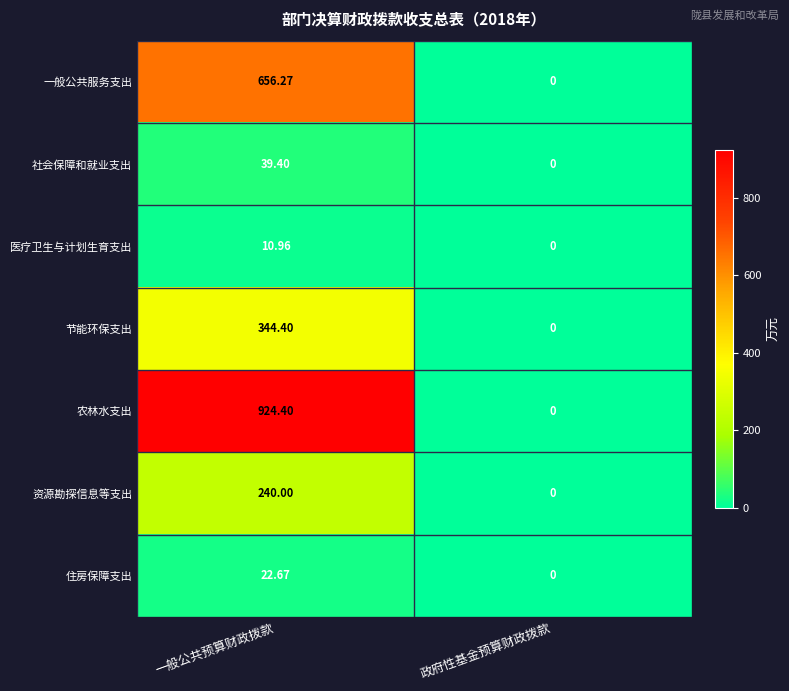

At which category is the sum across all series the highest?

一般公共预算财政拨款